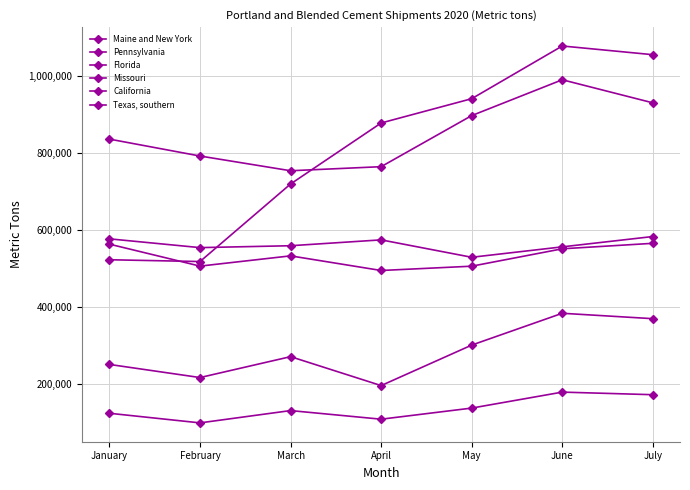

How many categories are shown in the chart?

7